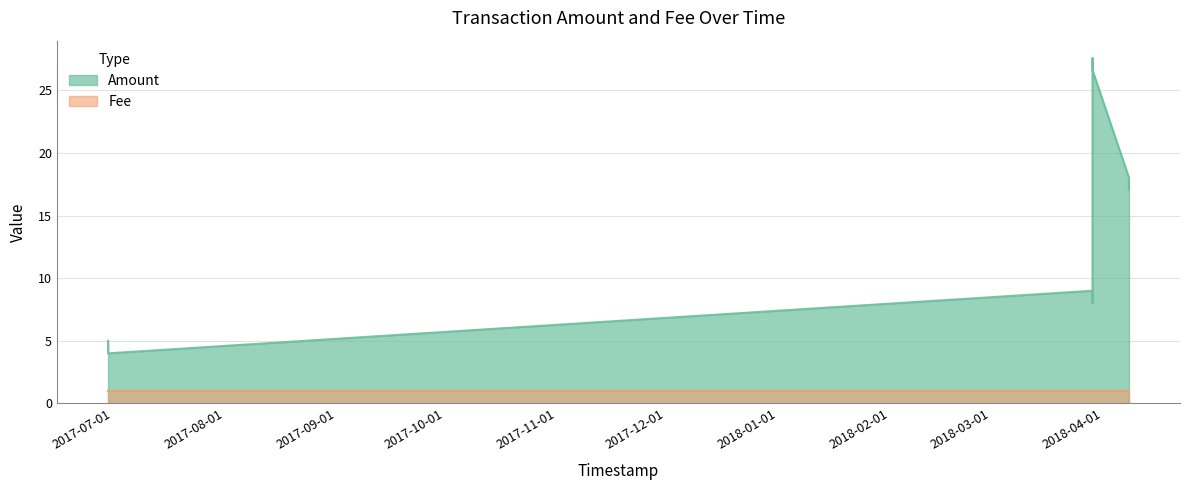

The chart shows a value of 8.0 at 2018-03-29 02:48:16. True or false?

True